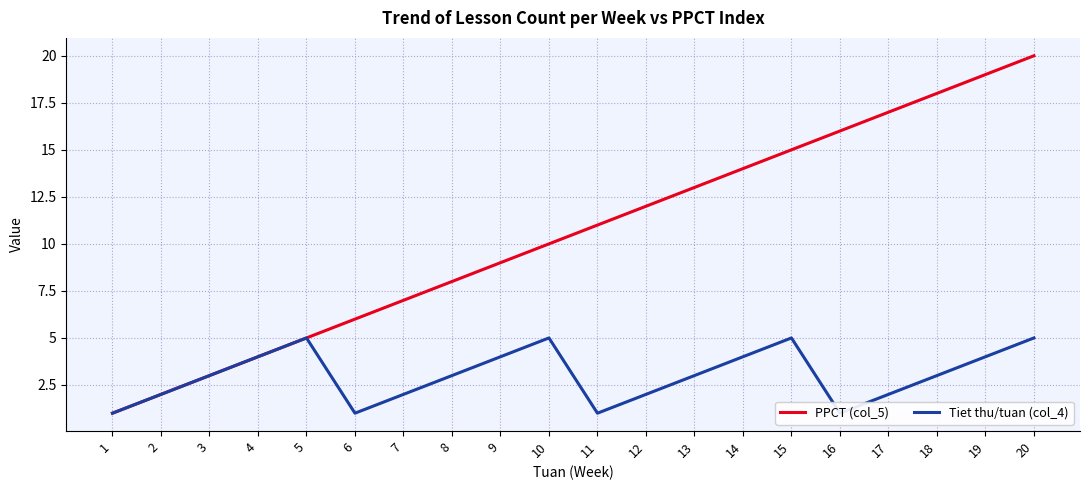

Which series has the largest range (max minus min)?

PPCT (col_5)